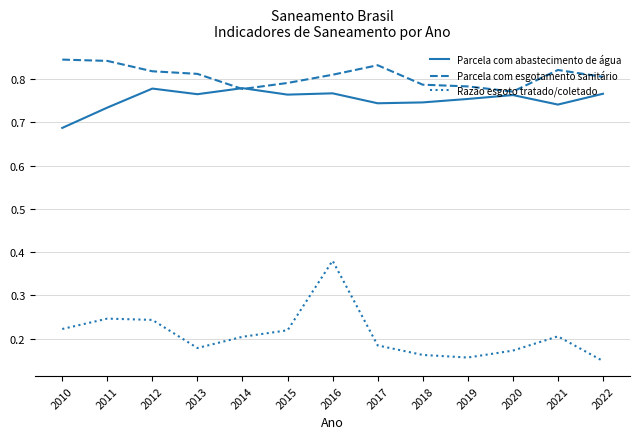

Is it true that Razão esgoto tratado/coletado equals 0.0 at 2018?

False